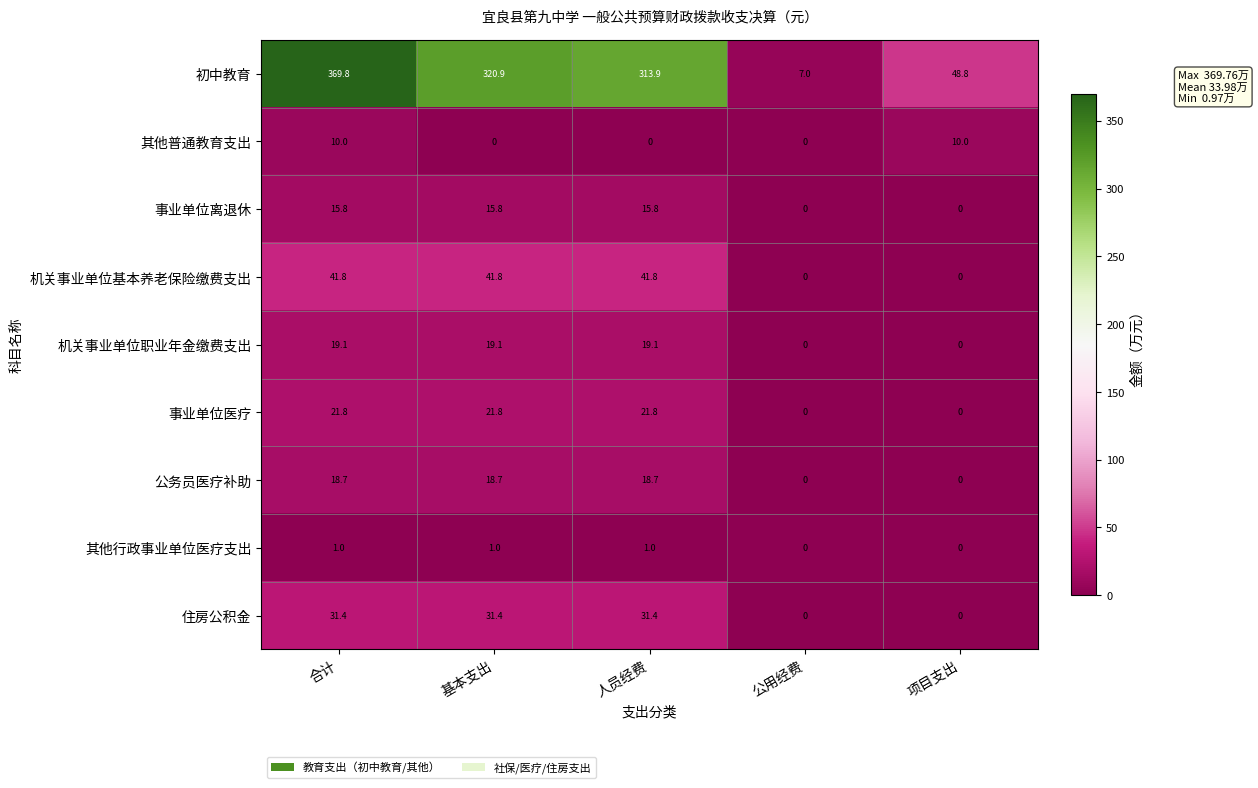

The 机关事业单位基本养老保险缴费支出 series shows 16.0 at 人员经费. True or false?

False